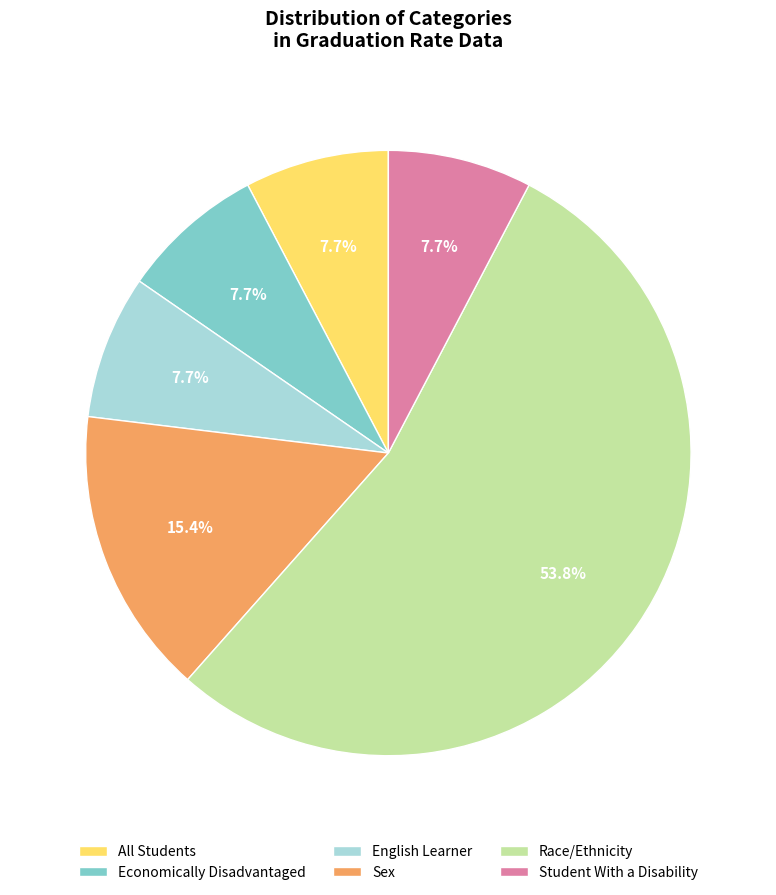

Count the number of slices in the pie.

6